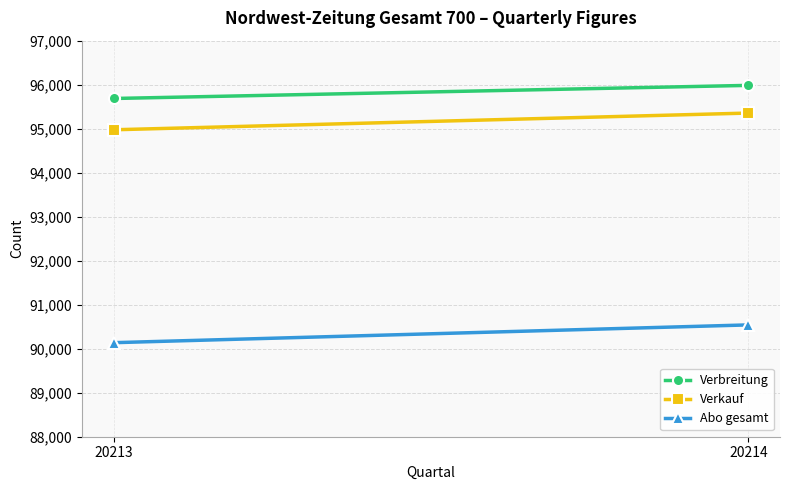

At how many categories does at least one series exceed 94362?

2